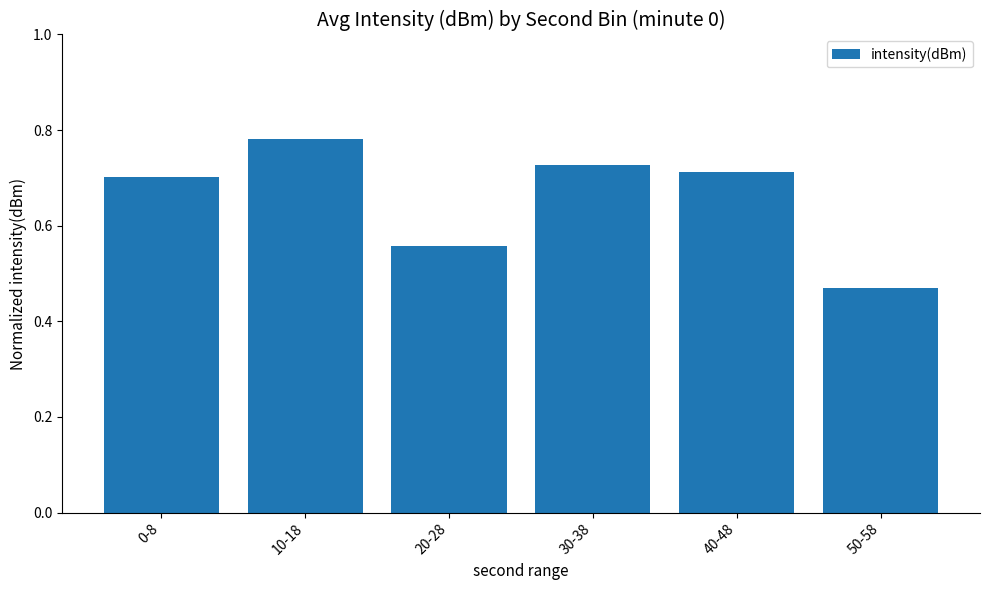

The chart shows a value of 0.7 at 0-8. True or false?

True